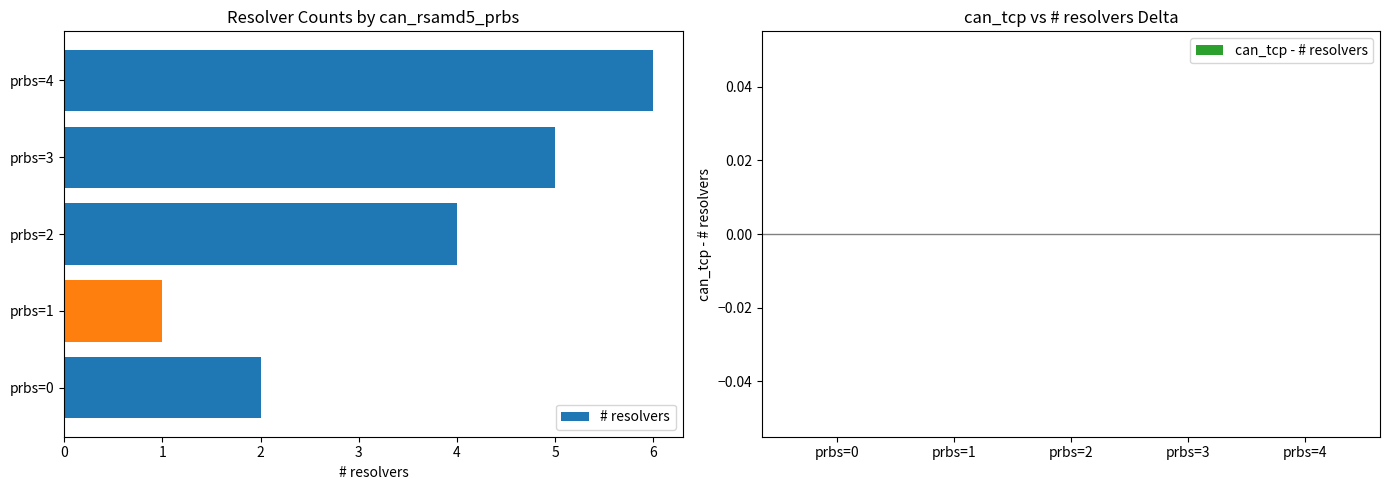

Reading bottom to top, extract all data points from this chart.

prbs=0=2	prbs=1=1	prbs=2=4	prbs=3=5	prbs=4=6